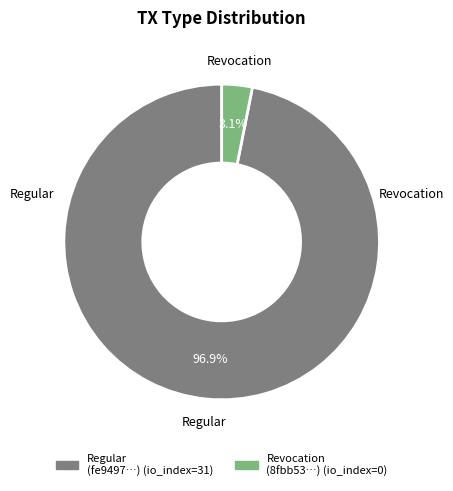

What is the largest slice in the pie chart?

Regular (io_index=31)